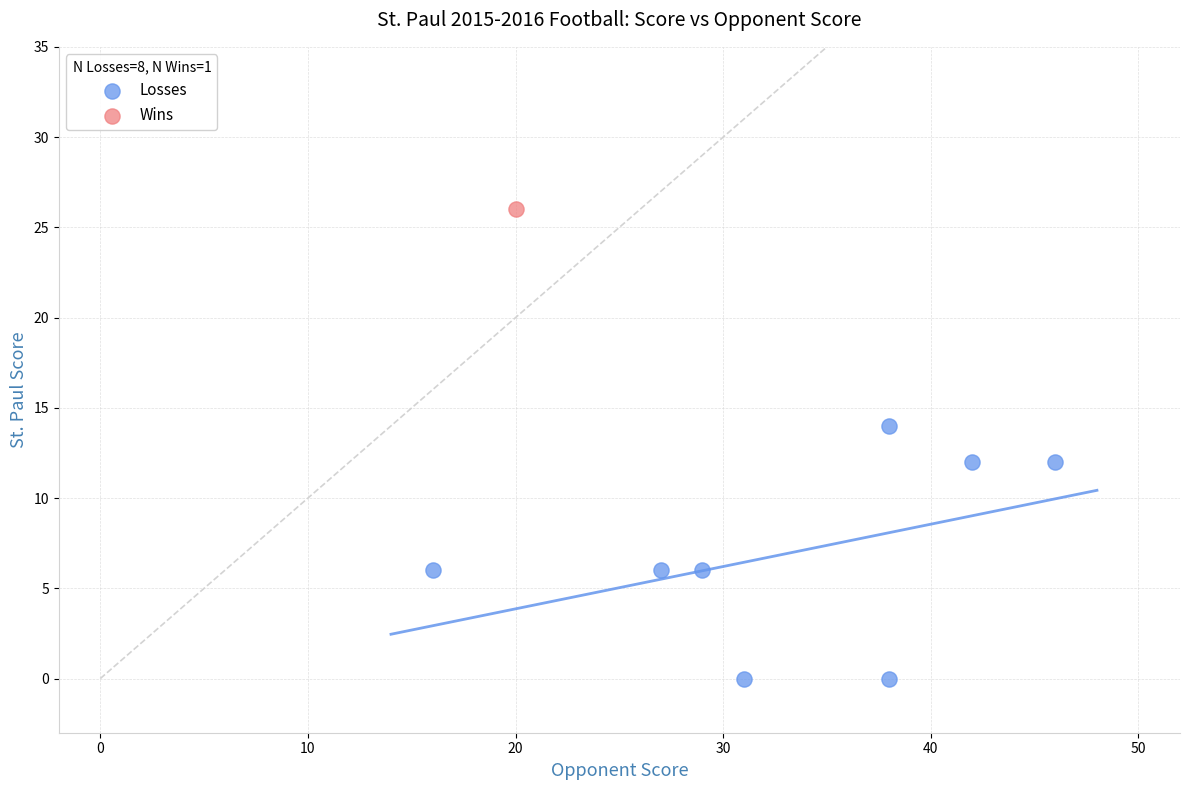

What are all the series names shown in the legend?

Losses, Wins